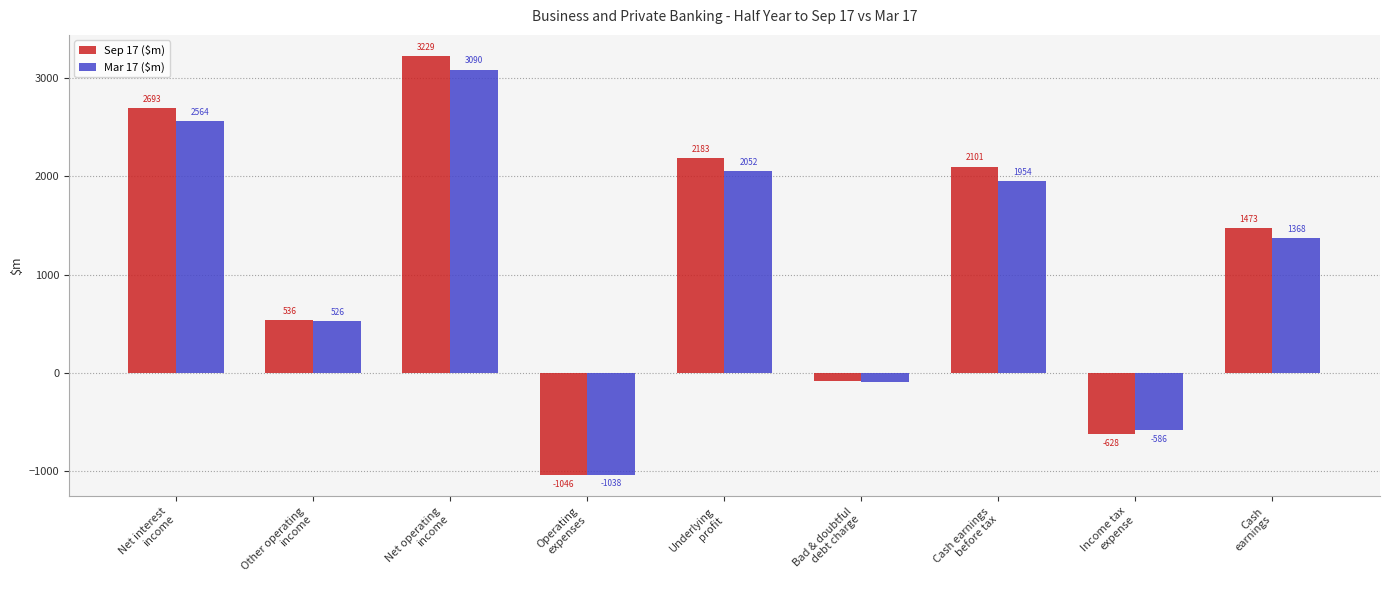

How many data points in Sep 17 ($m) are less than 1473?

4